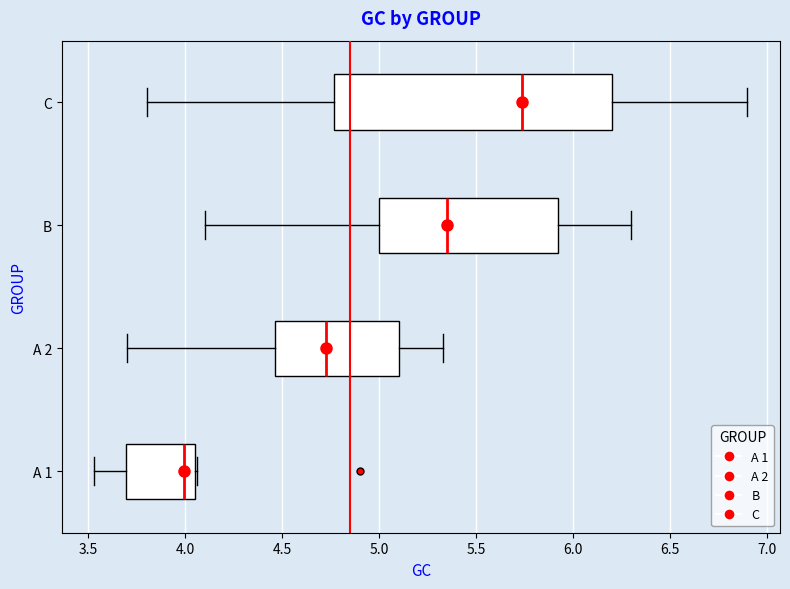

Reading bottom to top, transcribe this box plot: for each box, give where its median line is, the range the box spans, and where its two whiskers end, as read against the x-axis. The values are not printed on the chart, so give them approximately, as read against the axis.

A 1: median 4.00, box 3.70 to 4.05, whiskers 3.55 to 4.05
A 2: median 4.75, box 4.45 to 5.10, whiskers 3.70 to 5.35
B: median 5.35, box 5.00 to 5.95, whiskers 4.10 to 6.30
C: median 5.75, box 4.75 to 6.20, whiskers 3.80 to 6.90